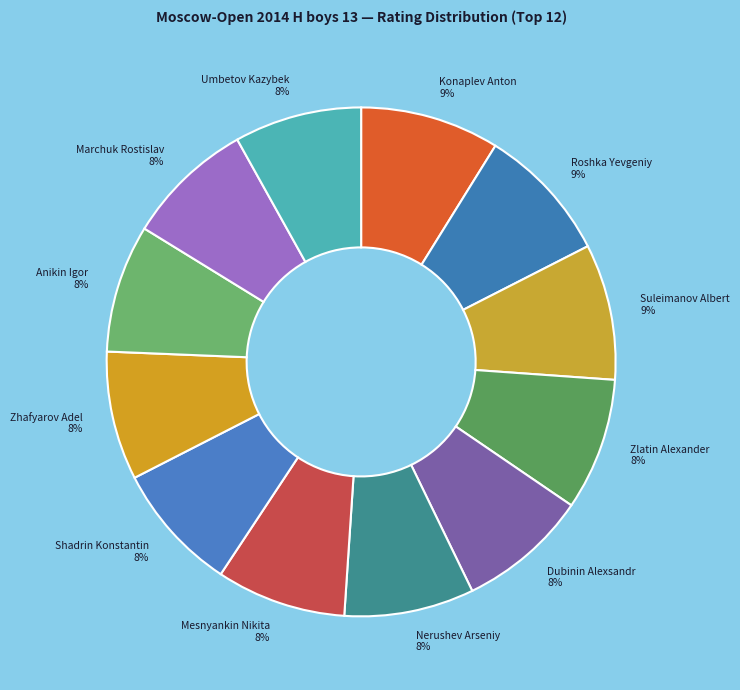

How many segments does this pie chart have?

12